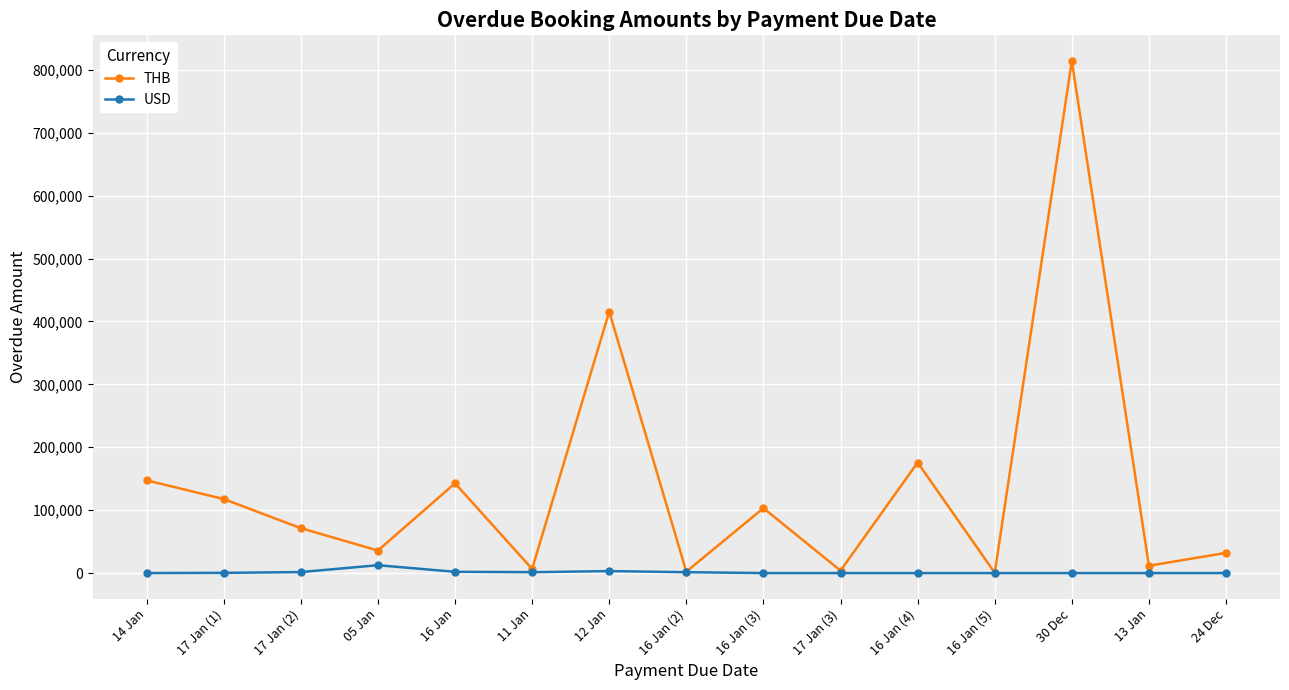

At 13 Jan, list the series in order from smallest to largest.

USD, THB